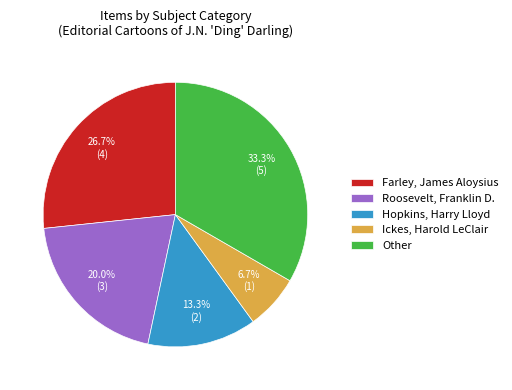

What is the total percentage of Hopkins, Harry Lloyd and Ickes, Harold LeClair?

20.0%